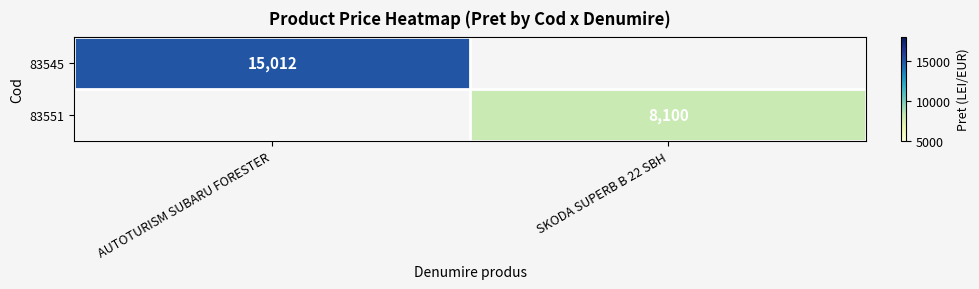

Is it true that 83545 equals 15012 at AUTOTURISM SUBARU FORESTER?

True